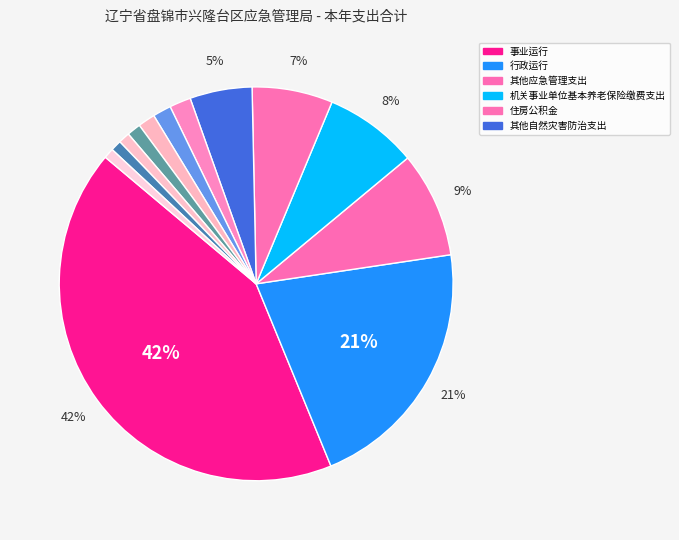

Count the number of slices in the pie.

13